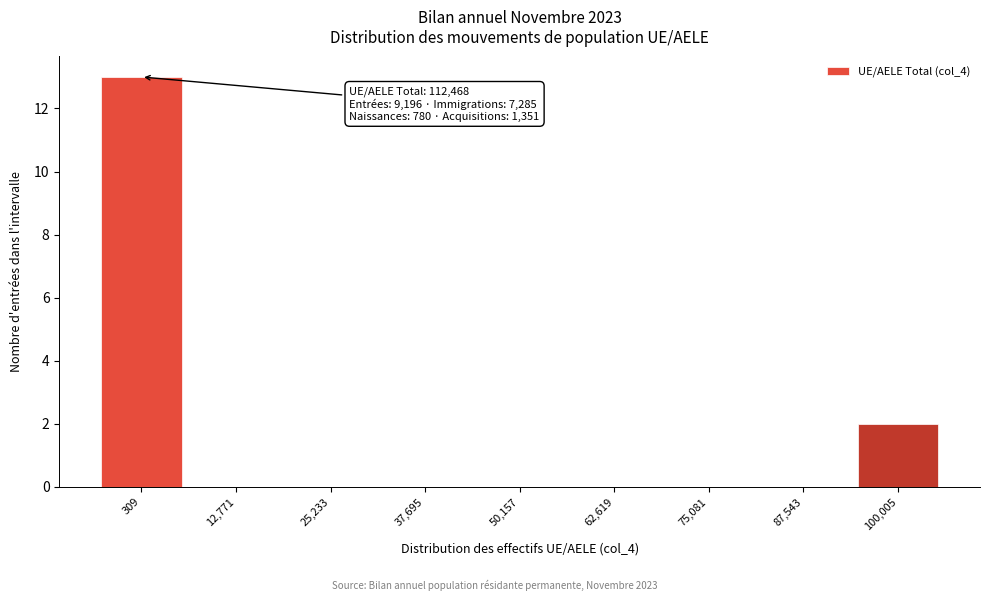

Reading right to left, extract all data points from this chart.

100,005=2	87,543=0	75,081=0	62,619=0	50,157=0	37,695=0	25,233=0	12,771=0	309=13